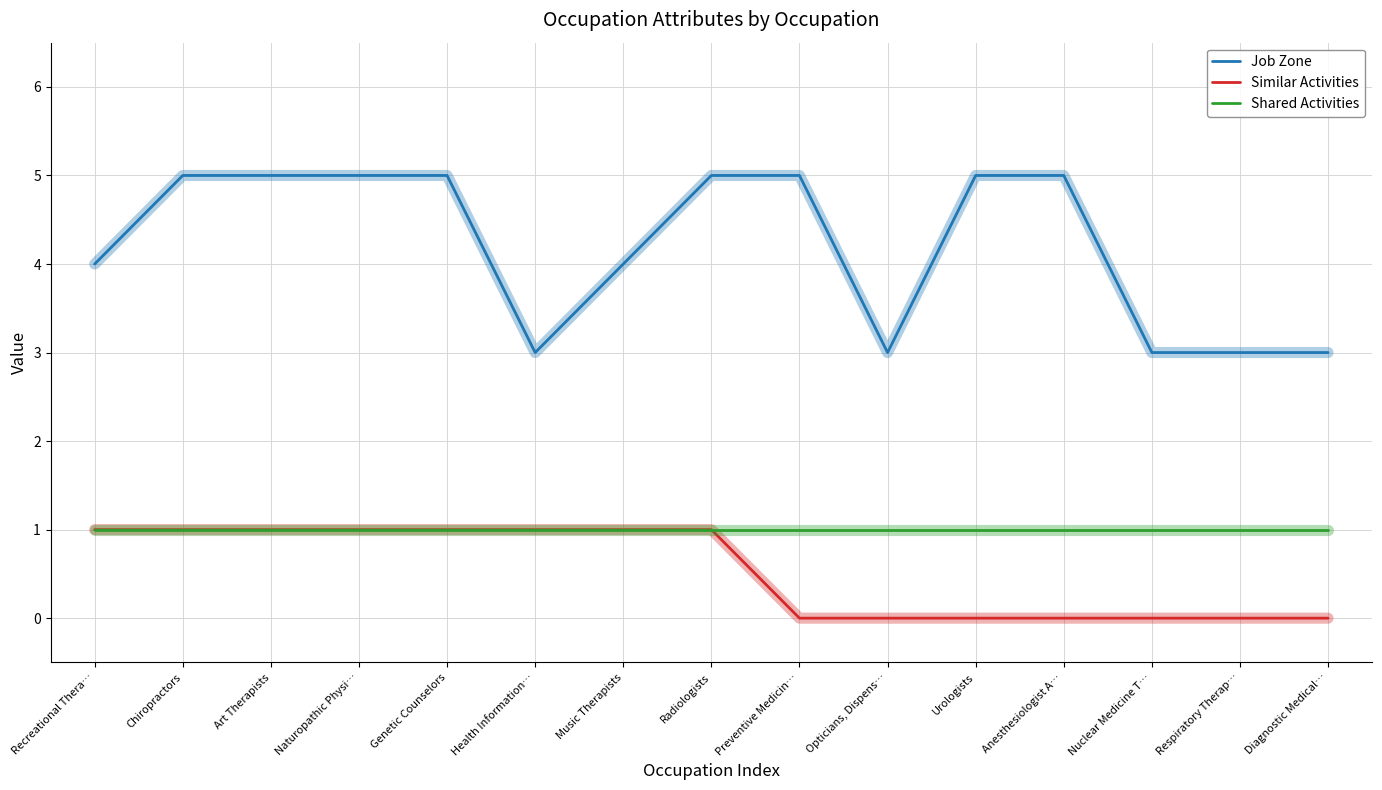

What is the lowest value of the Job Zone series?

3